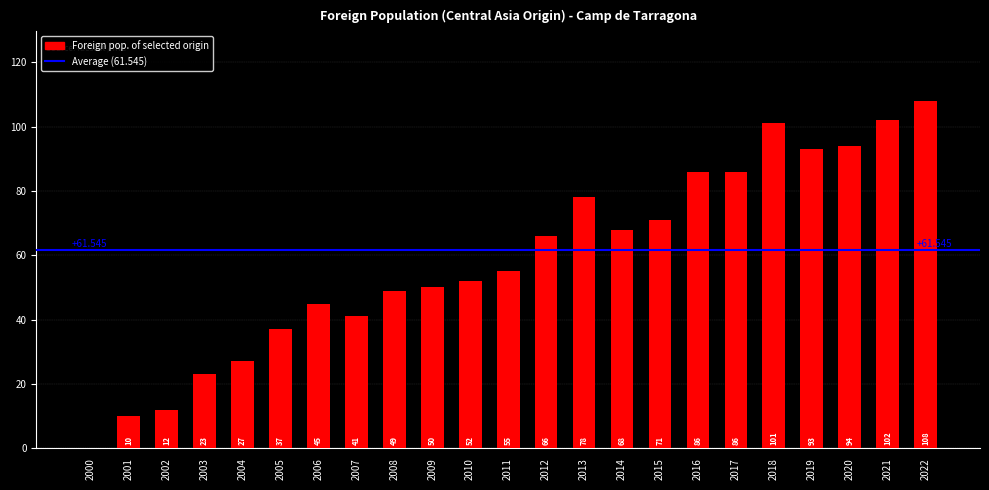

Reading left to right, list all the values displayed in this chart.

0	10	12	23	27	37	45	41	49	50	52	55	66	78	68	71	86	86	101	93	94	102	108